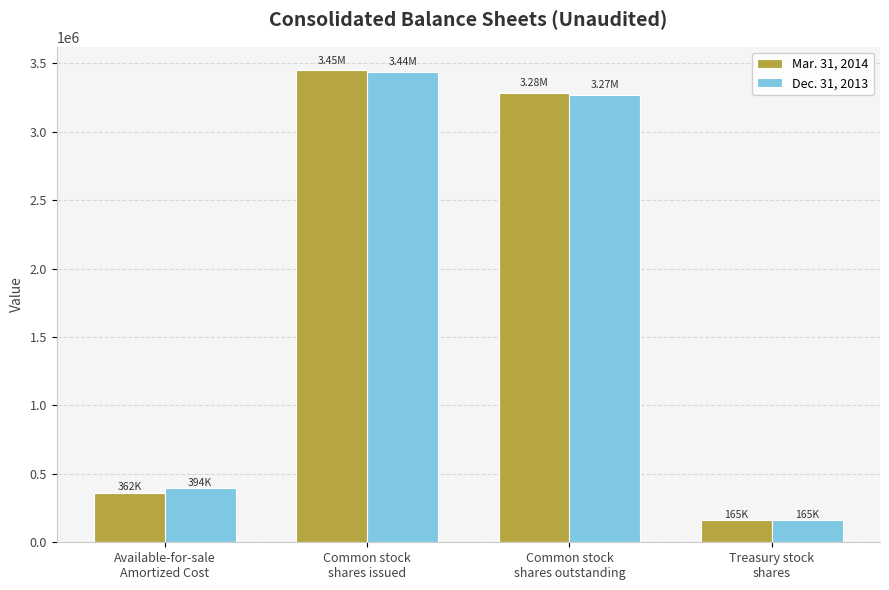

What is the label of the 4th bar from the left?

Treasury stock
shares